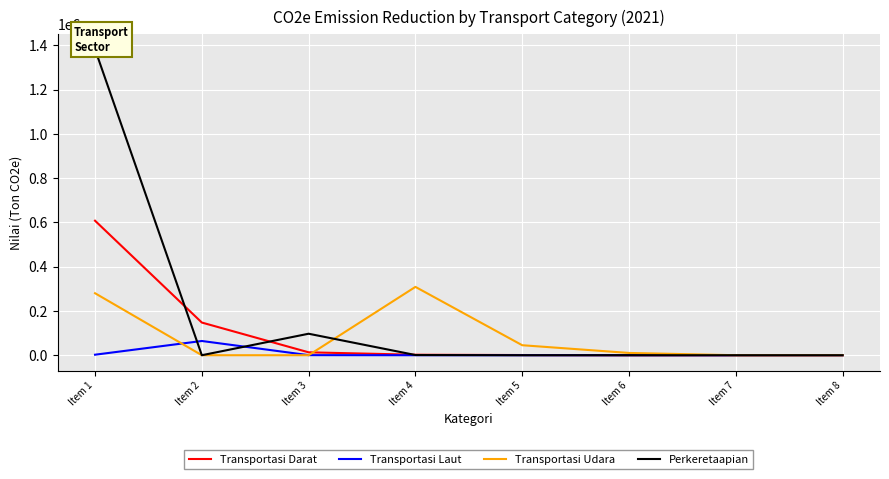

Which category has the highest value across all series?

Item 1